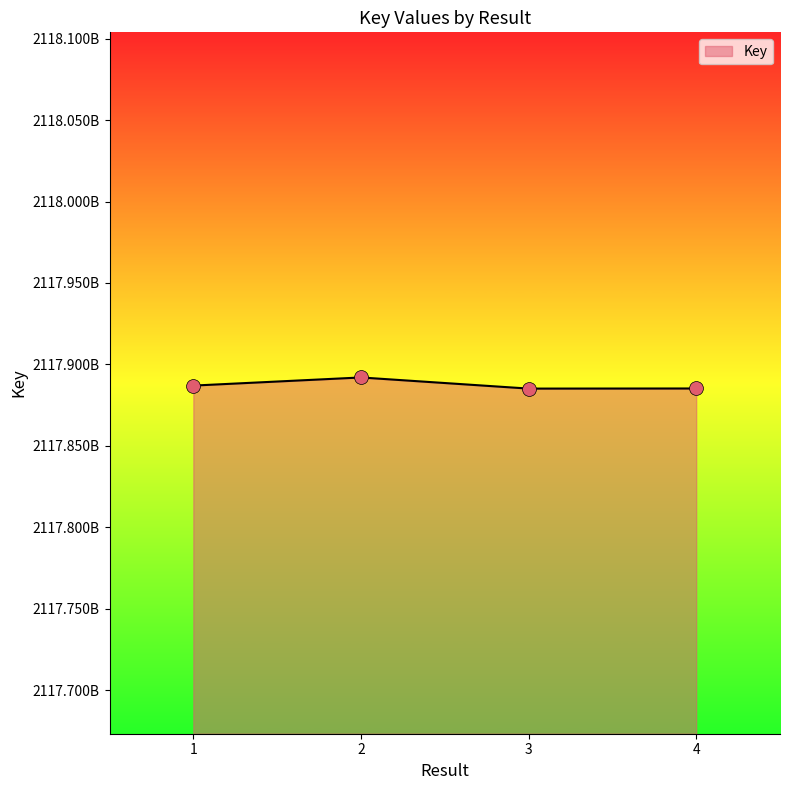

Does the chart have visible grid lines?

No